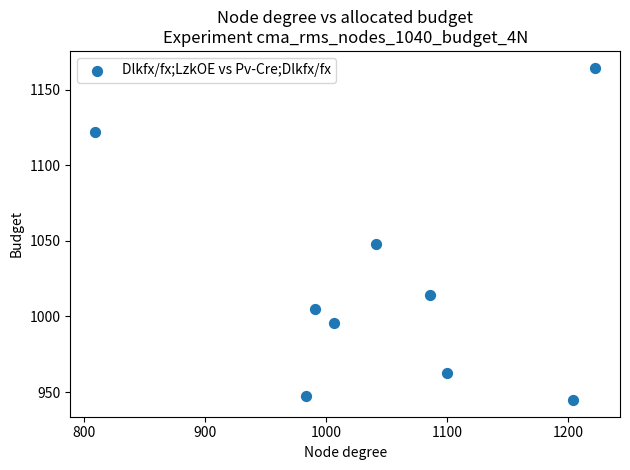

What Y value in the scatter plot is closest to 1054?

1048.2